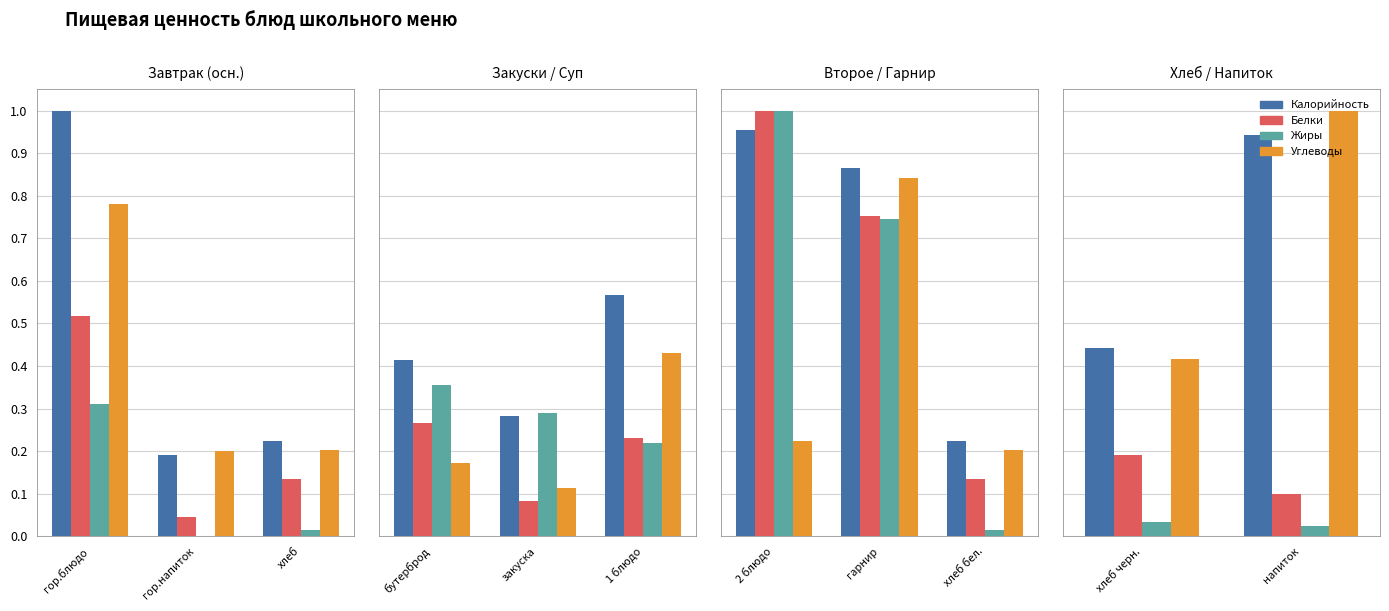

How many bars are there in each group?

4